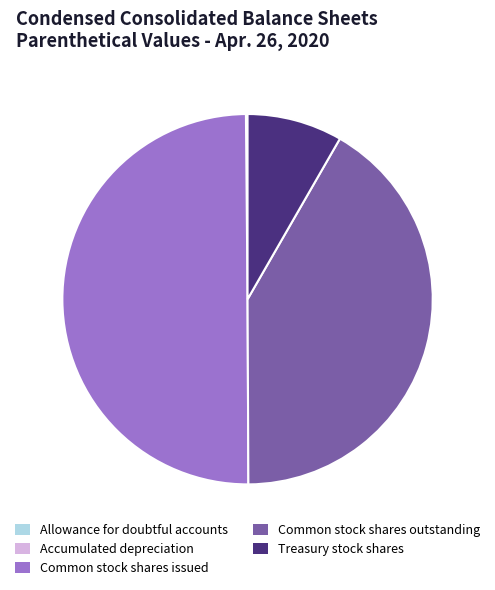

What is the largest slice in the pie chart?

Common stock shares issued